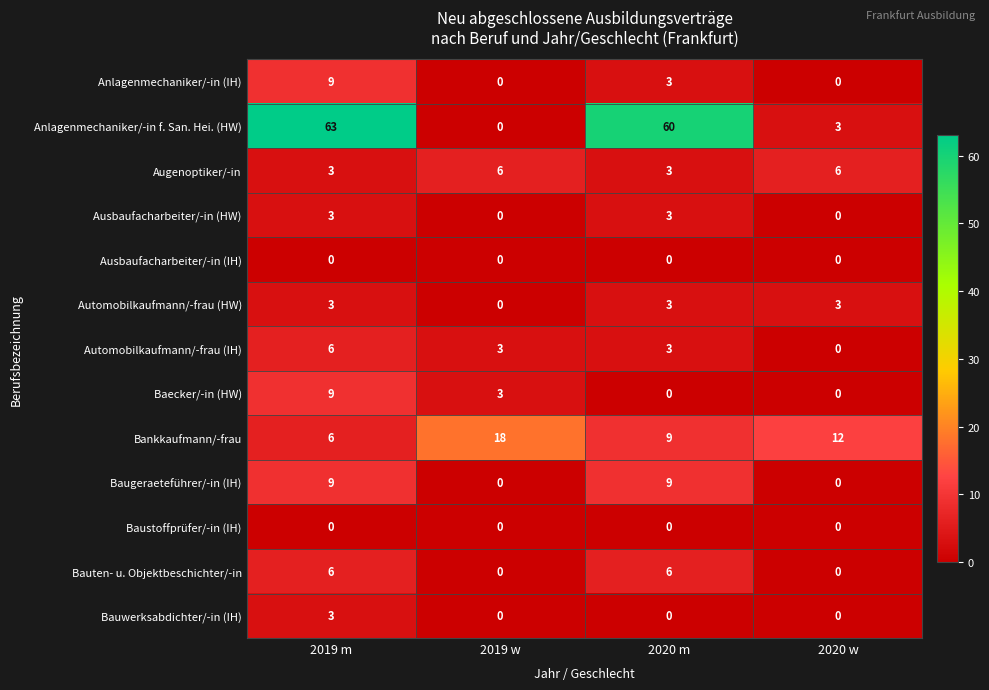

How many data points does each series have?

4